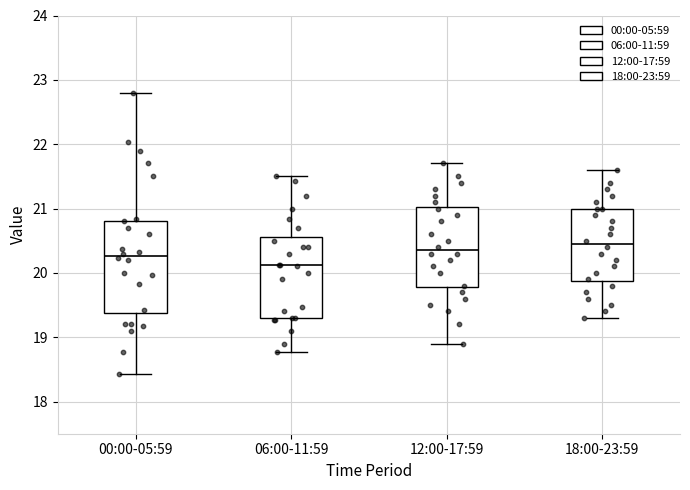

Reading left to right, read every box against the y-axis: the position of its median line, the range the box covers, and the ends of its whiskers. The values are not printed on the chart, so give them approximately, as read against the axis.

00:00-05:59: median 20.3, box 19.4 to 20.8, whiskers 18.4 to 22.8
06:00-11:59: median 20.1, box 19.3 to 20.6, whiskers 18.8 to 21.5
12:00-17:59: median 20.4, box 19.8 to 21.0, whiskers 18.9 to 21.7
18:00-23:59: median 20.5, box 19.9 to 21.0, whiskers 19.3 to 21.6